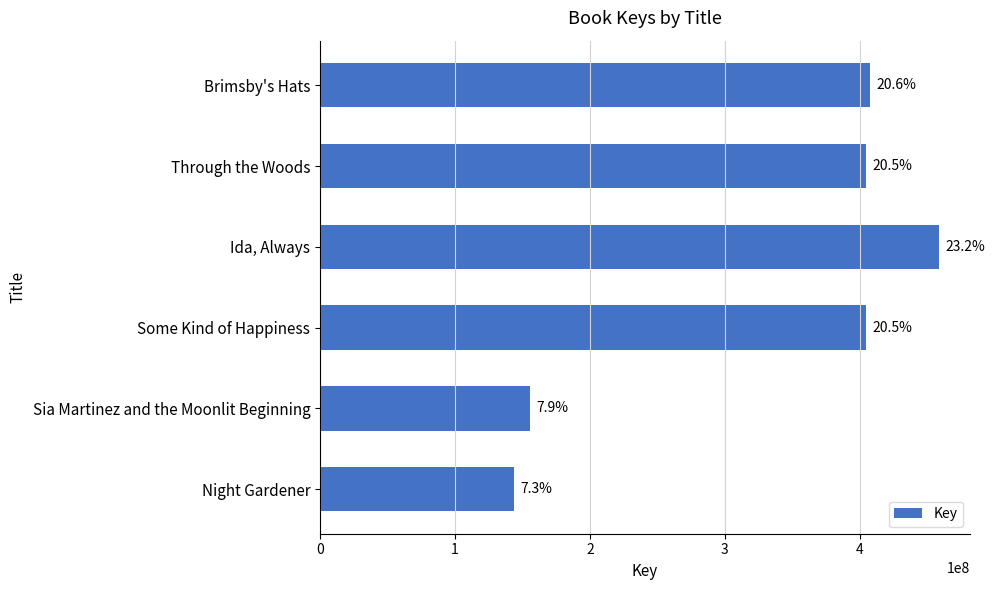

How many bars are there in total?

6